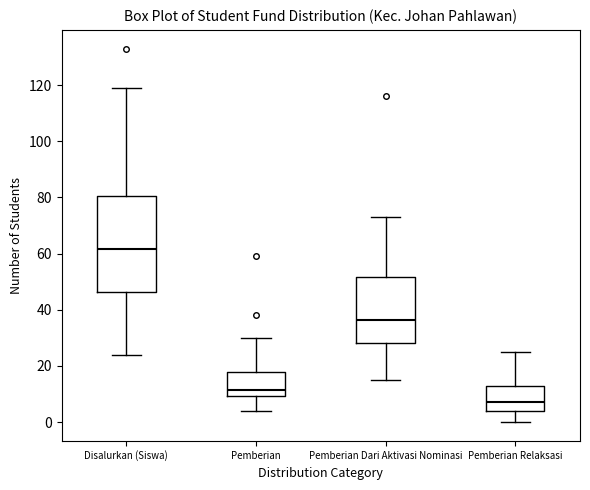

Reading left to right, read every box against the y-axis: the position of its median line, the range the box covers, and the ends of its whiskers. The values are not printed on the chart, so give them approximately, as read against the axis.

Disalurkan (Siswa): median 62, box 46 to 80, whiskers 24 to 120
Pemberian: median 12, box 10 to 18, whiskers 4 to 30
Pemberian Dari Aktivasi Nominasi: median 36, box 28 to 52, whiskers 16 to 74
Pemberian Relaksasi: median 8, box 4 to 12, whiskers 0 to 26